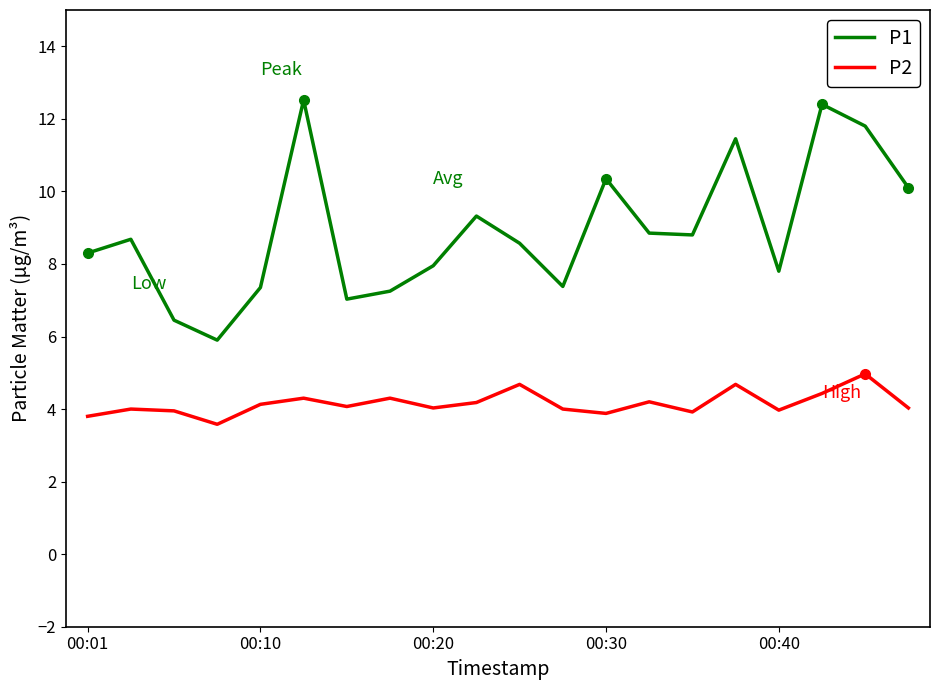

What is the lowest value of the P1 series?

5.9